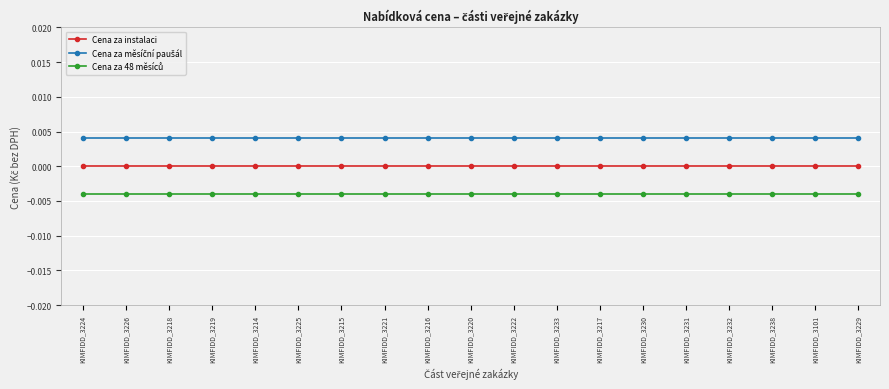

How many lines are shown in the chart?

3